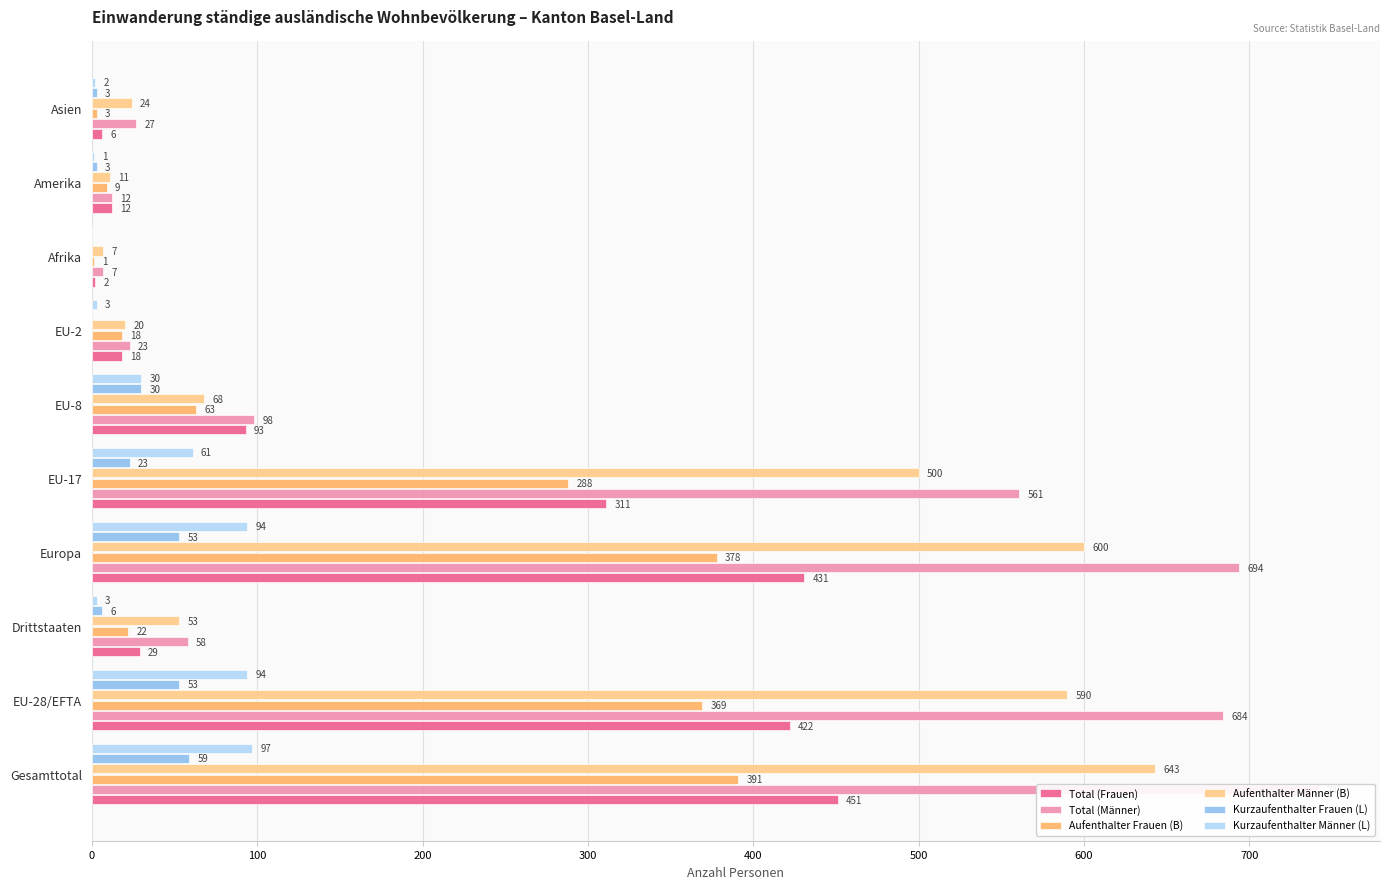

Reading left to right, list all the values displayed in this chart.

Total (Frauen): 451	422	29	431	311	93	18	2	12	6
Total (Männer): 742	684	58	694	561	98	23	7	12	27
Aufenthalter Frauen (B): 391	369	22	378	288	63	18	1	9	3
Aufenthalter Männer (B): 643	590	53	600	500	68	20	7	11	24
Kurzaufenthalter Frauen (L): 59	53	6	53	23	30	0	0	3	3
Kurzaufenthalter Männer (L): 97	94	3	94	61	30	3	0	1	2